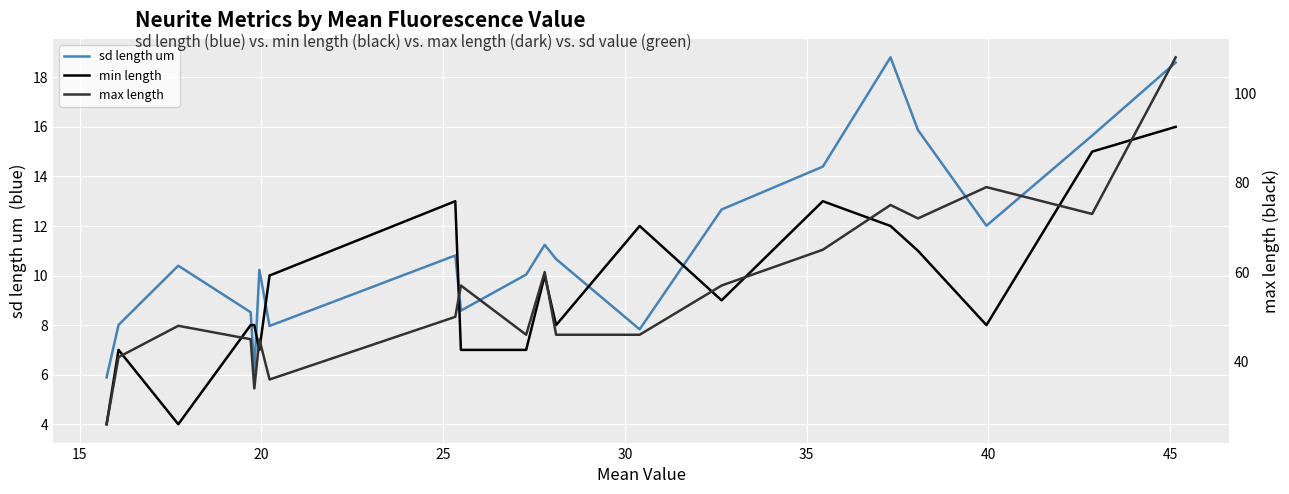

True or false: sd length um and min length intersect in this chart.

True